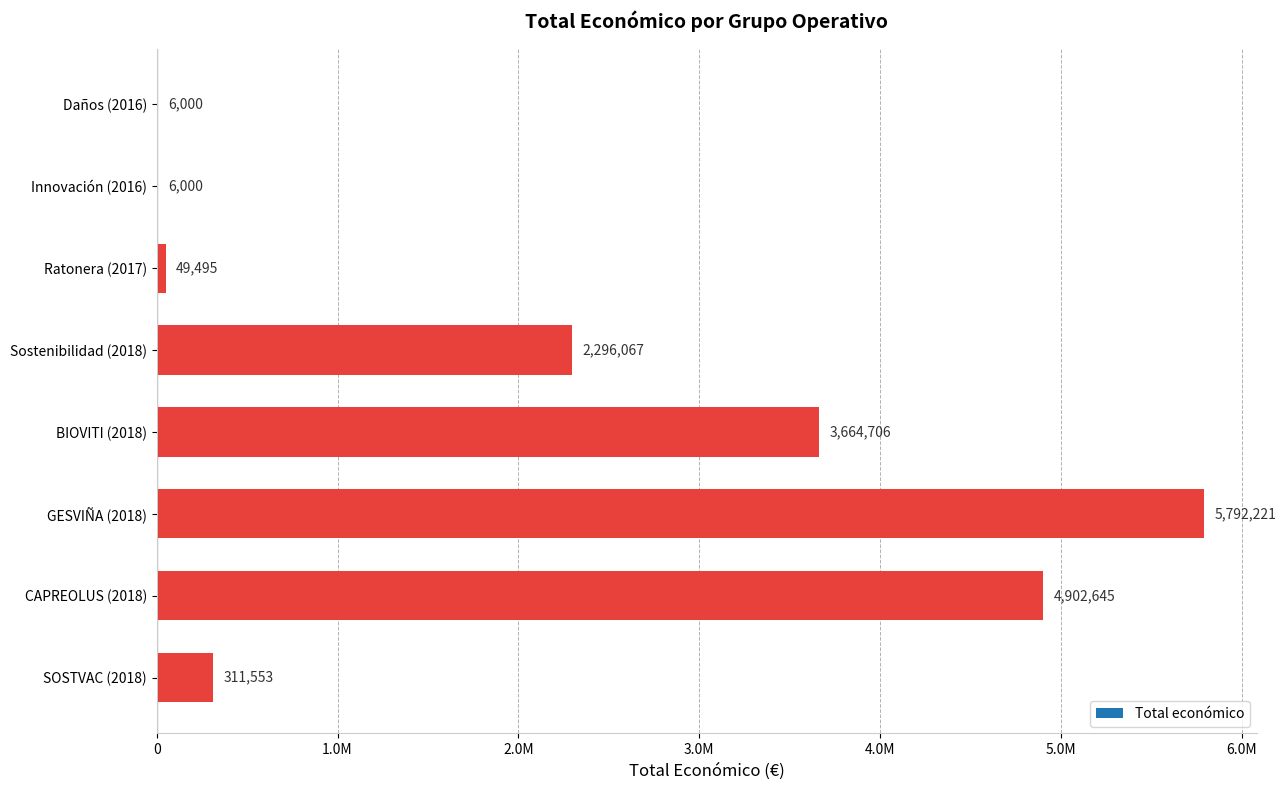

What is the average value?

2128586